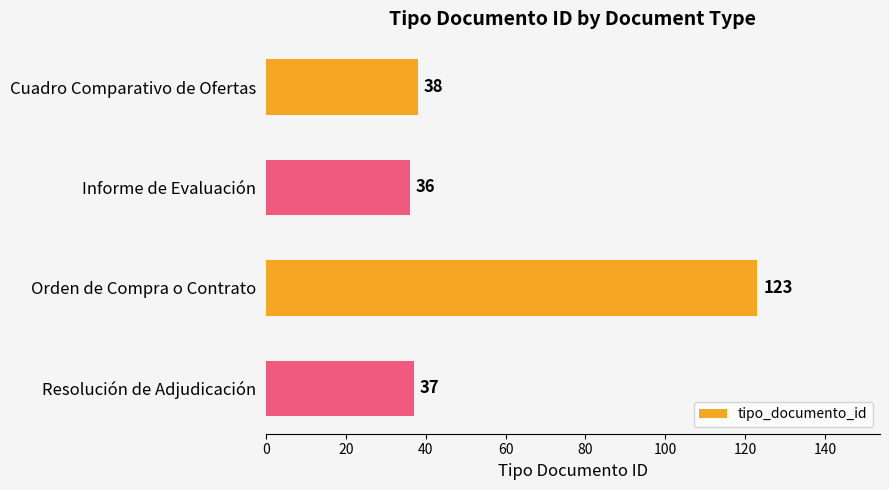

At which category does the chart reach its minimum across all series?

Informe de Evaluación